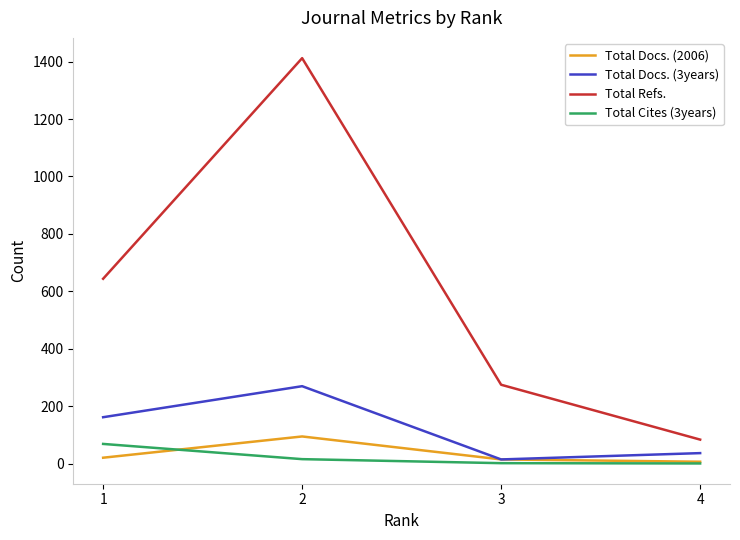

What is the spread (max minus min) of values at 3?

273